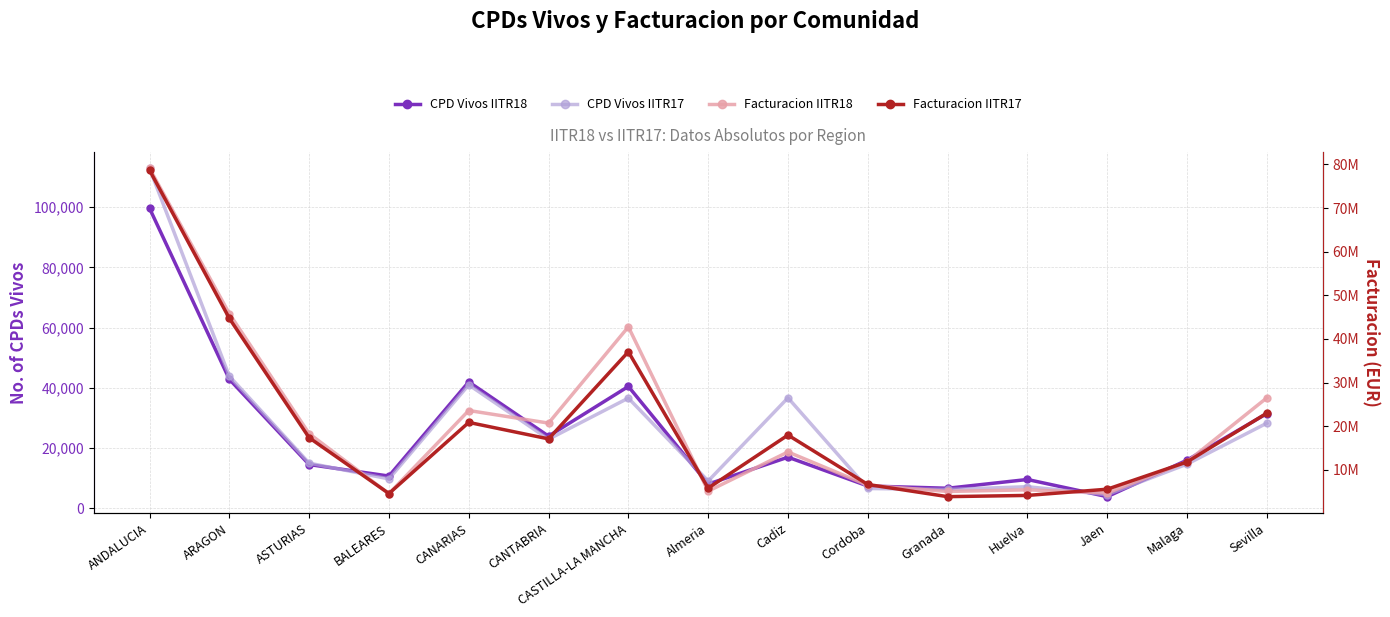

What is the label of the 11th point from the left?

Granada